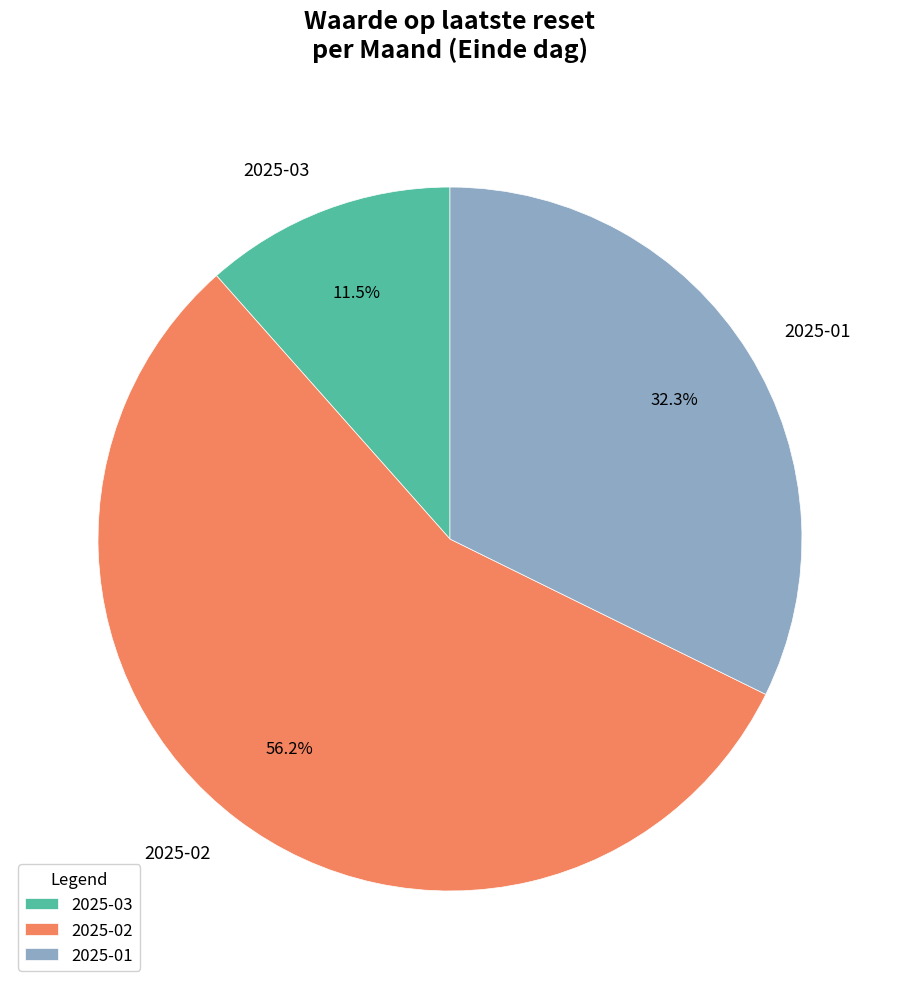

Which slice is the largest?

2025-02